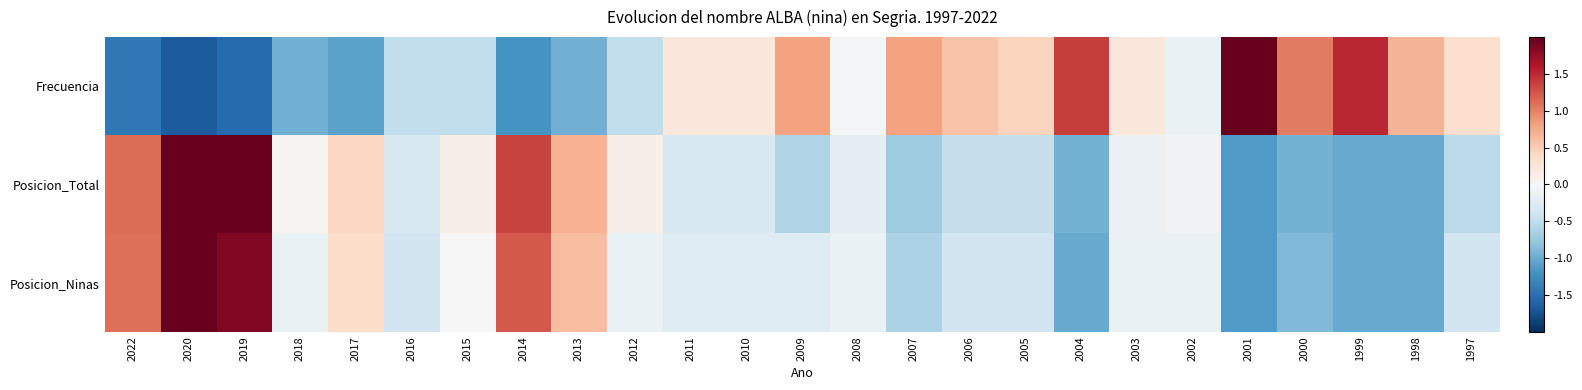

Reading left to right, what are all the values shown in this chart?

Frecuencia: 2022=-1.4	2020=-1.7	2019=-1.5	2018=-1.0	2017=-1.1	2016=-0.5	2015=-0.5	2014=-1.2	2013=-1.0	2012=-0.5	2011=0.2	2010=0.2	2009=0.8	2008=-0.0	2007=0.8	2006=0.6	2005=0.5	2004=1.4	2003=0.2	2002=-0.1	2001=2.2	2000=1.0	1999=1.5	1998=0.7	1997=0.3
Posicion_Total: 2022=1.1	2020=3.1	2019=2.1	2018=0.1	2017=0.4	2016=-0.3	2015=0.1	2014=1.4	2013=0.7	2012=0.1	2011=-0.3	2010=-0.3	2009=-0.6	2008=-0.2	2007=-0.7	2006=-0.5	2005=-0.5	2004=-0.9	2003=-0.1	2002=-0.1	2001=-1.1	2000=-0.9	1999=-1.0	1998=-1.0	1997=-0.5
Posicion_Ninas: 2022=1.1	2020=3.5	2019=1.9	2018=-0.1	2017=0.4	2016=-0.4	2015=-0.0	2014=1.2	2013=0.6	2012=-0.1	2011=-0.3	2010=-0.3	2009=-0.3	2008=-0.1	2007=-0.6	2006=-0.4	2005=-0.4	2004=-1.0	2003=-0.1	2002=-0.1	2001=-1.1	2000=-0.9	1999=-1.0	1998=-1.0	1997=-0.4